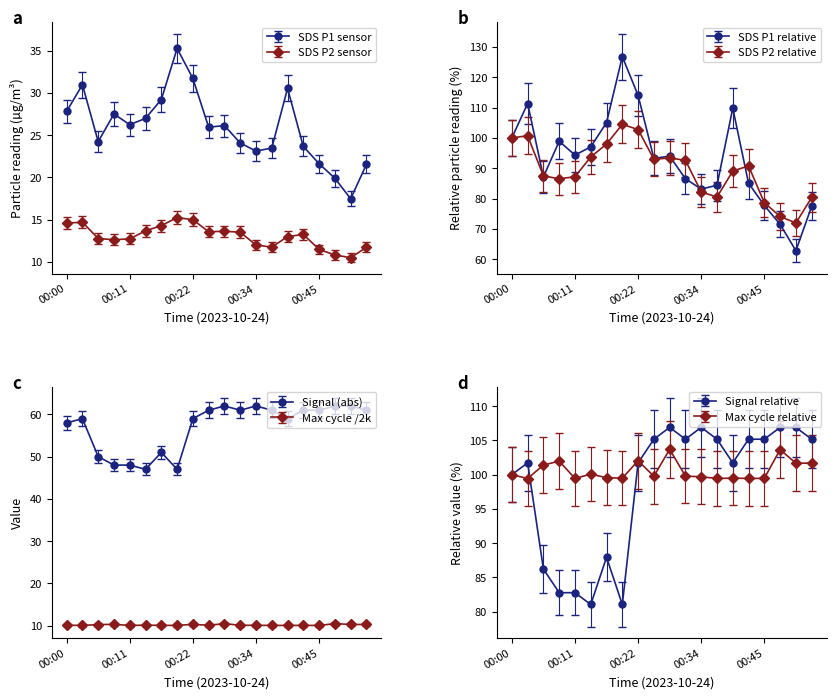

Is the value of SDS_P2 at 00:11 greater than the value of Signal at 00:25?

No